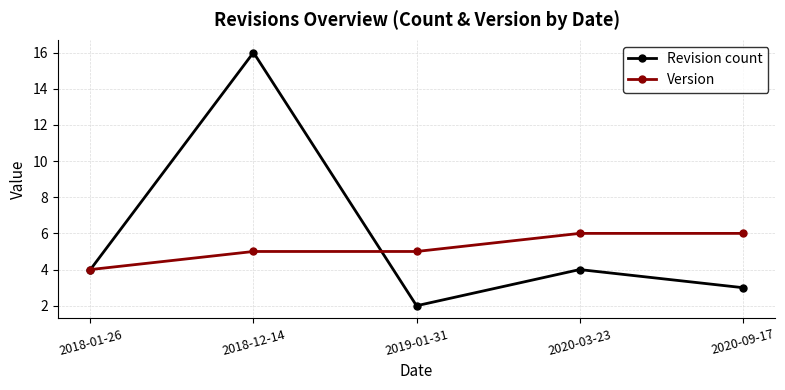

At which category is the sum across all series the highest?

2018-12-14